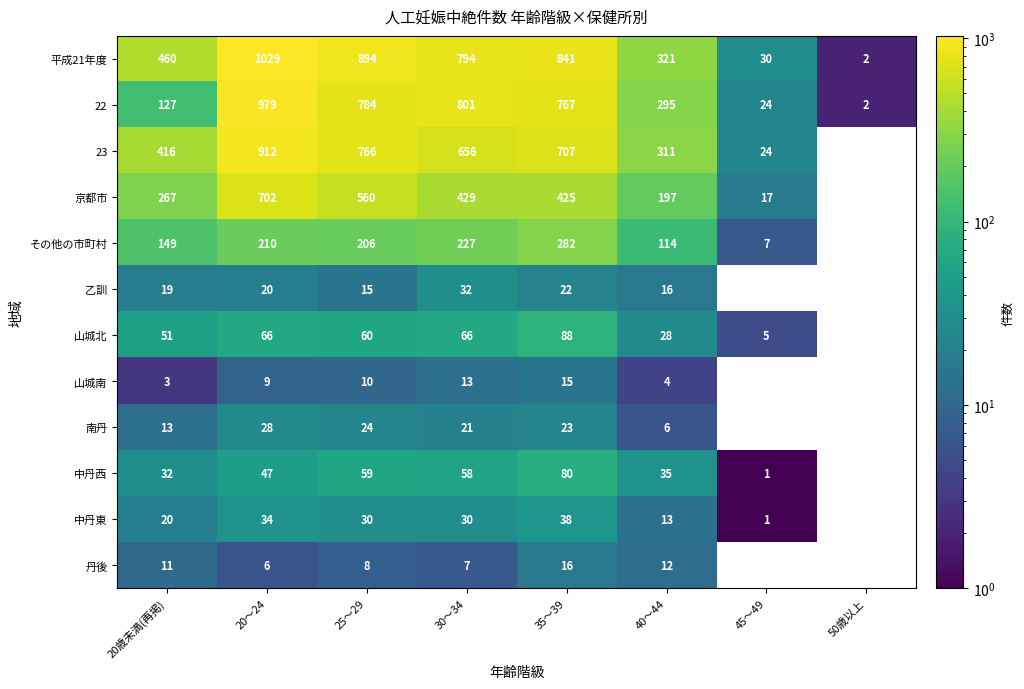

Is the value of 山城北 at 20～24 greater than the value of 京都市 at 30～34?

No